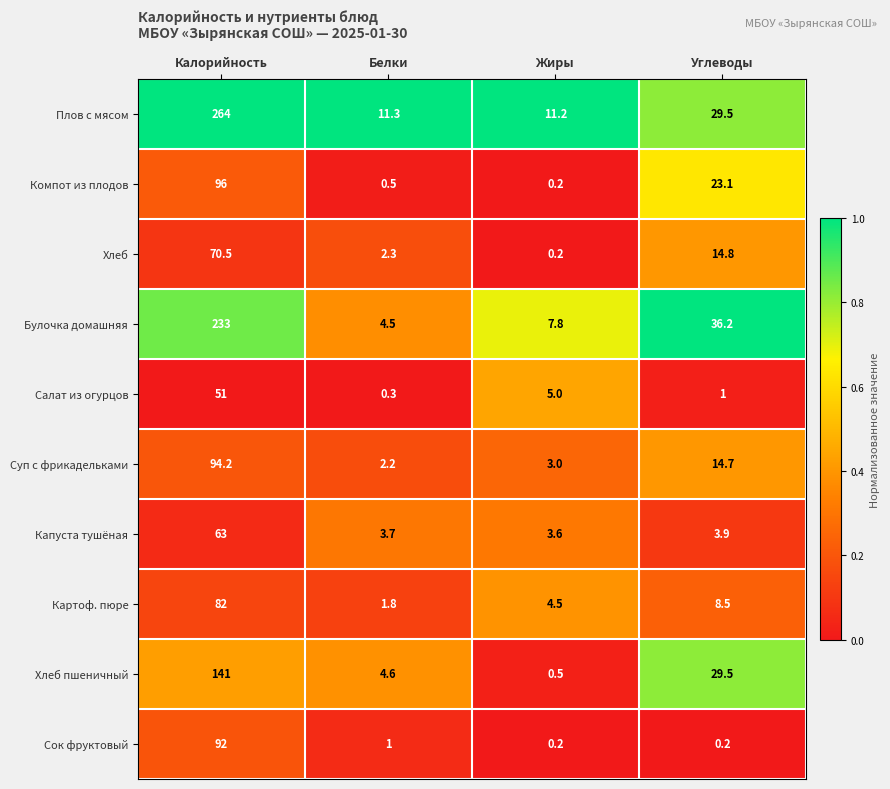

At which category does the chart reach its peak across all series?

Калорийность